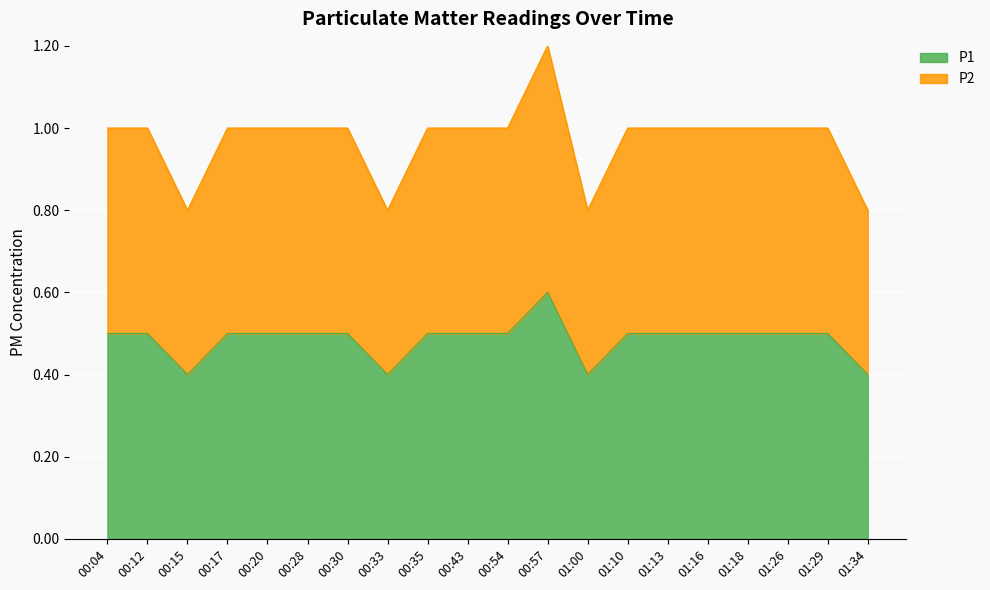

What is the maximum value shown in the chart?

1.2